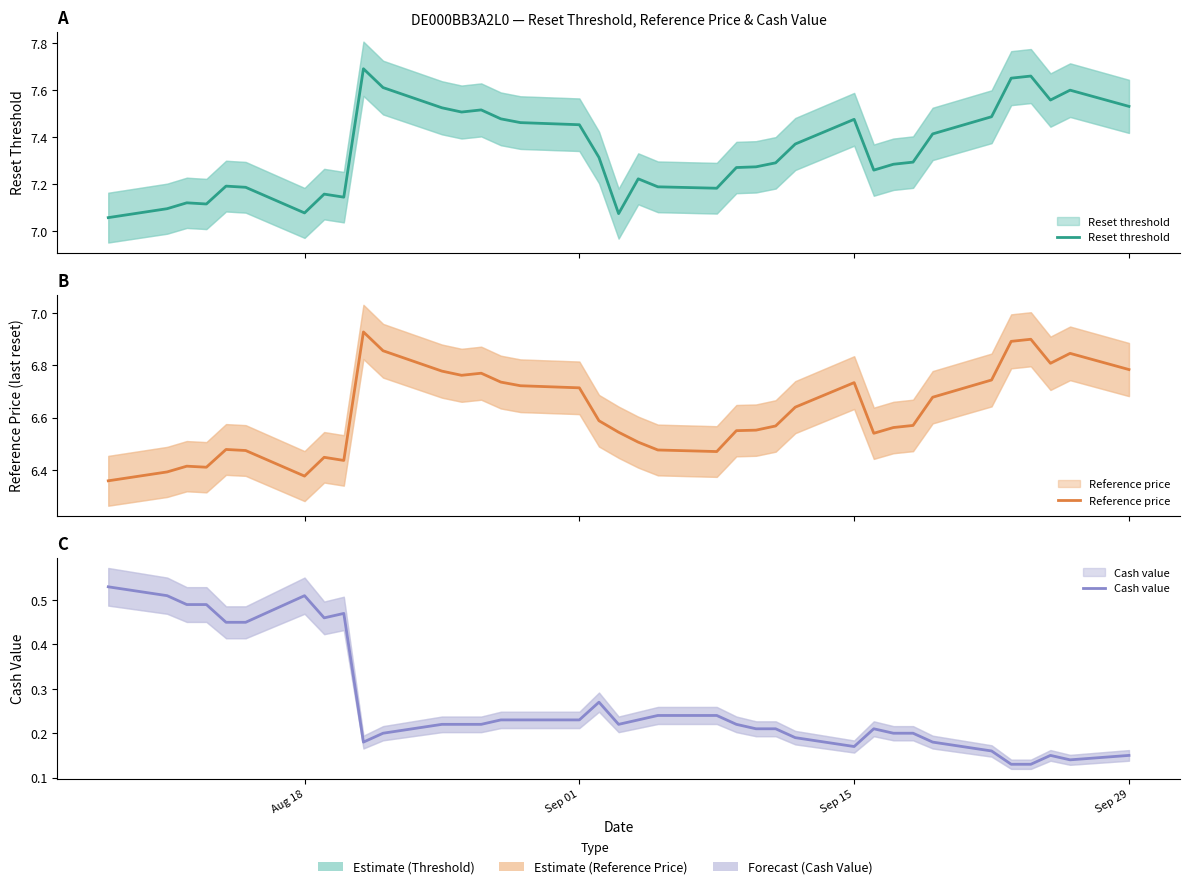

What is the label of the 37th point from the right?

Aug 18